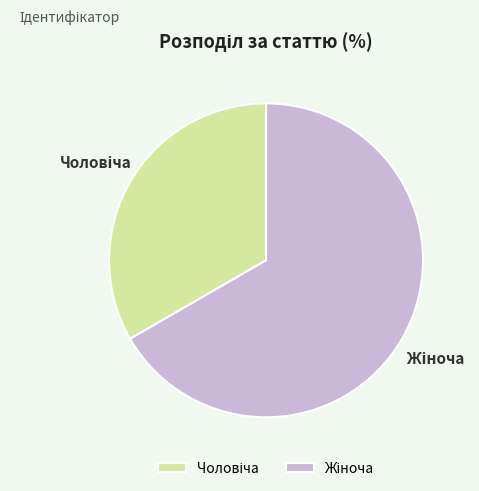

Is there a majority slice in this chart?

Yes